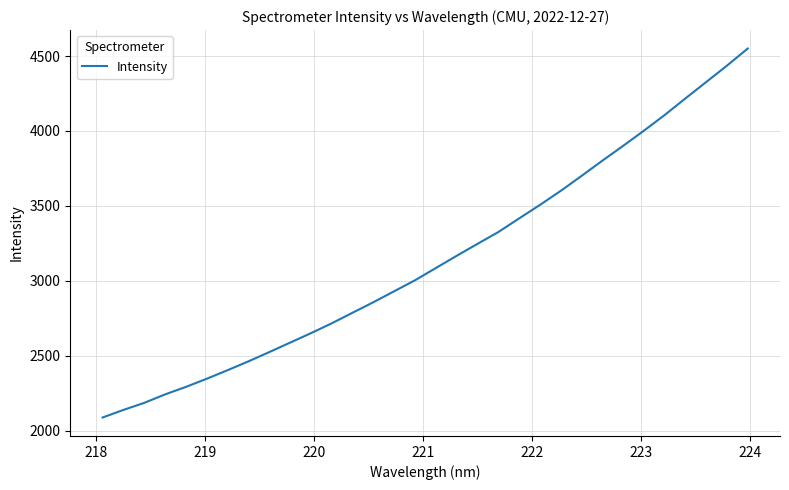

What is the maximum value shown in the chart?

4549.8